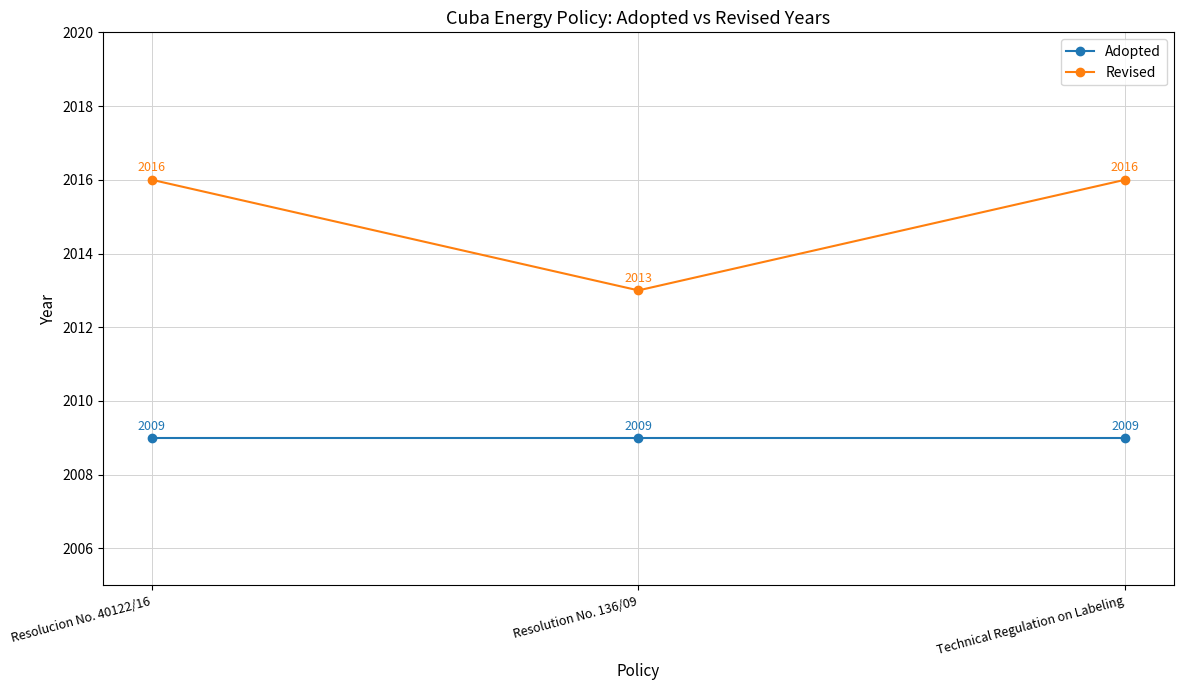

What value does the Adopted series have at Resolucion No. 40122/16?

2009